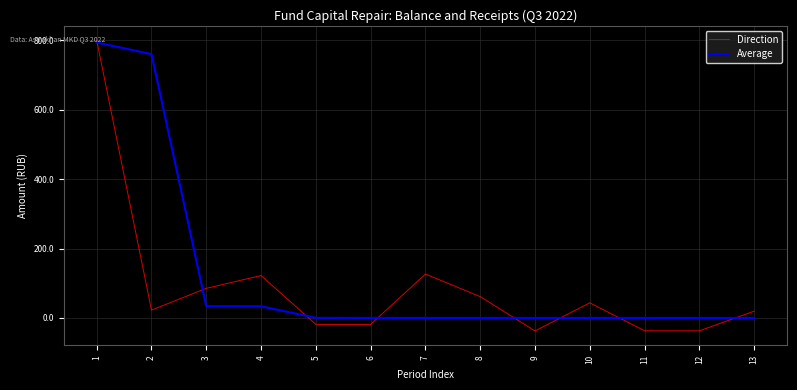

How many values in Direction are below zero?

5